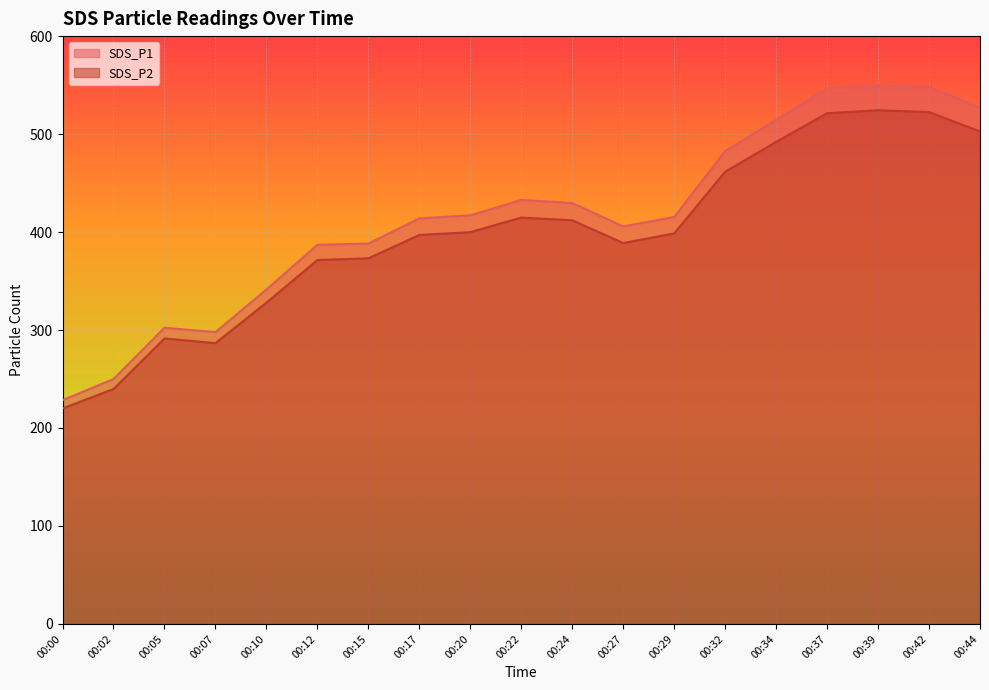

Reading left to right, transcribe all the data shown in this chart.

SDS_P1: 00:00=228.4	00:02=250.0	00:05=302.3	00:07=297.9	00:10=341.4	00:12=387.0	00:15=388.3	00:17=413.9	00:20=417.1	00:22=432.8	00:24=429.6	00:27=405.8	00:29=415.4	00:32=482.6	00:34=514.5	00:37=546.7	00:39=549.6	00:42=548.6	00:44=526.8
SDS_P2: 00:00=220.0	00:02=239.8	00:05=291.4	00:07=286.6	00:10=327.9	00:12=371.5	00:15=373.2	00:17=397.1	00:20=399.9	00:22=414.8	00:24=412.0	00:27=388.8	00:29=398.6	00:32=461.6	00:34=492.0	00:37=521.3	00:39=524.3	00:42=522.5	00:44=502.7